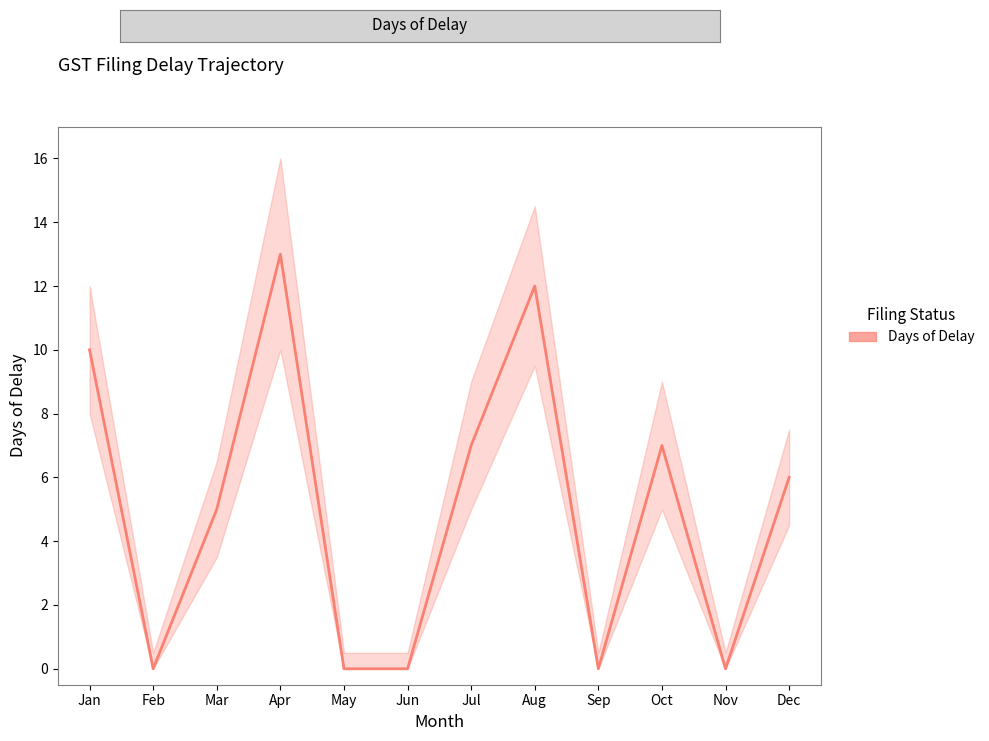

Rank the categories by value from highest to lowest.

Apr, Aug, Jan, Jul, Oct, Dec, Mar, Feb, May, Jun, Sep, Nov